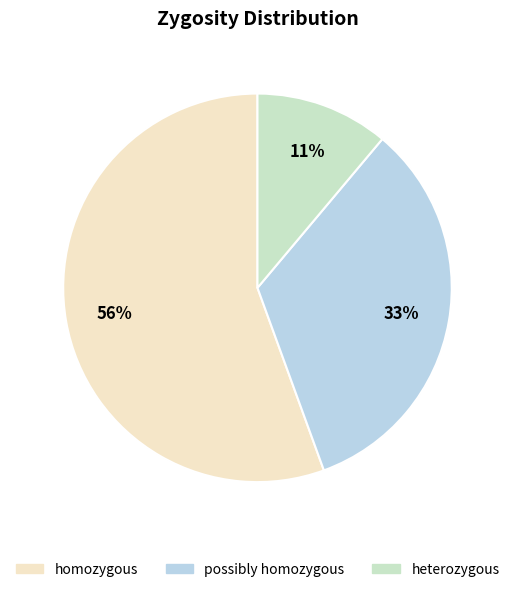

How many slices are in this pie chart?

3